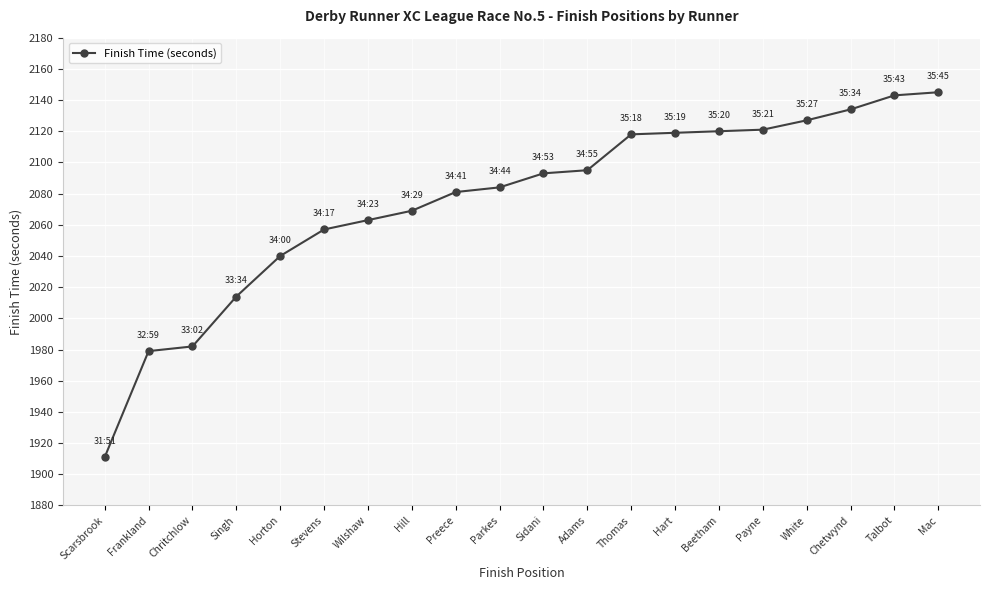

Approximately how many times larger is the value at Payne compared to Chritchlow?

1.1